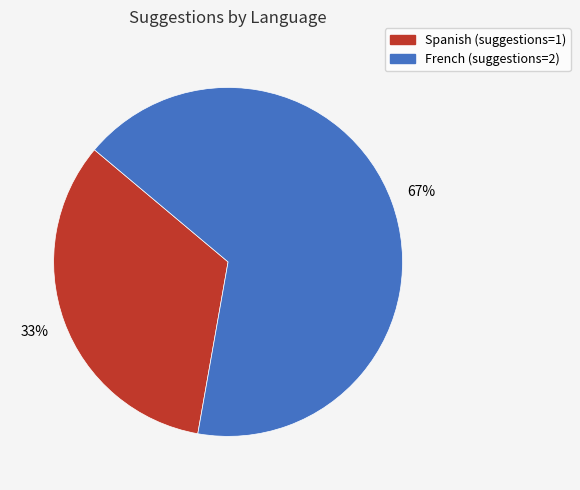

Is there any slice that represents more than half of the pie?

Yes